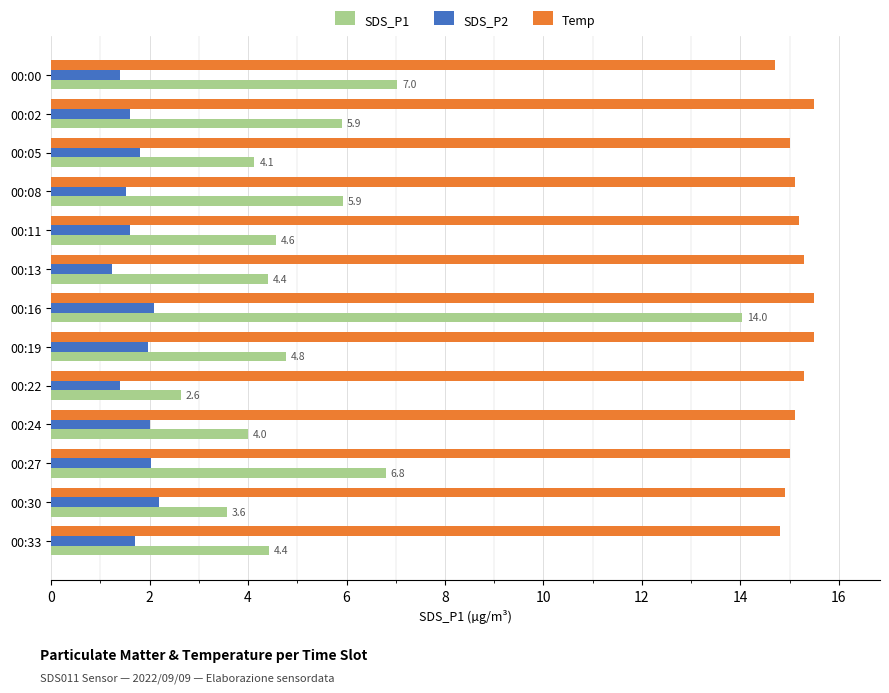

What is the difference between the highest and lowest values at 00:02?

13.9